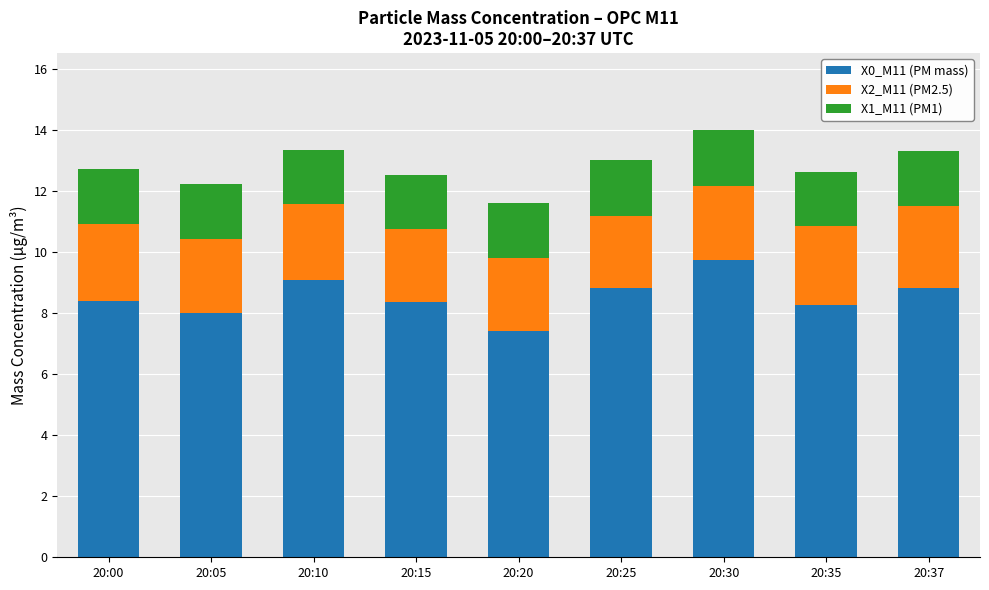

What is the minimum value for X0_M11 (PM mass)?

7.4